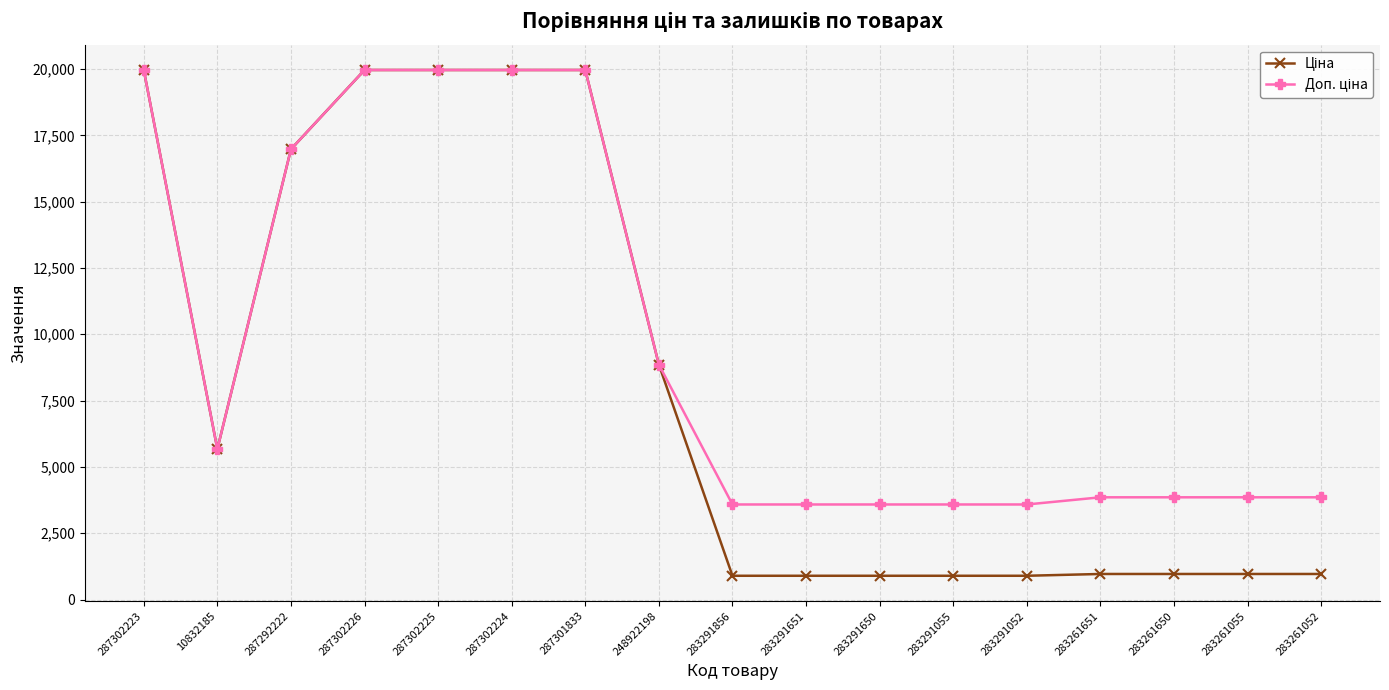

At how many categories does at least one series exceed 3112?

17